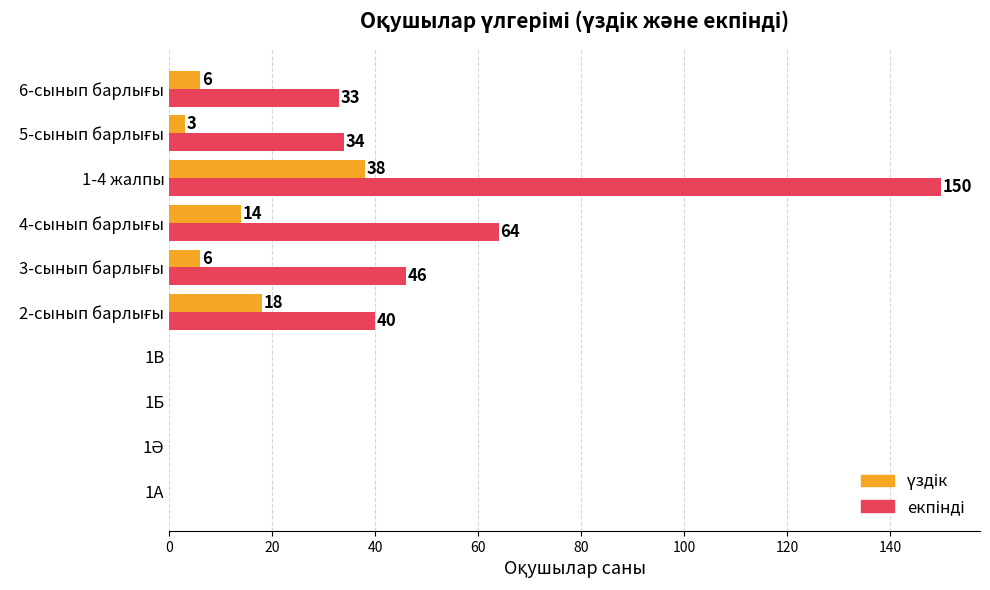

At which category is the sum across all series the highest?

1-4 жалпы